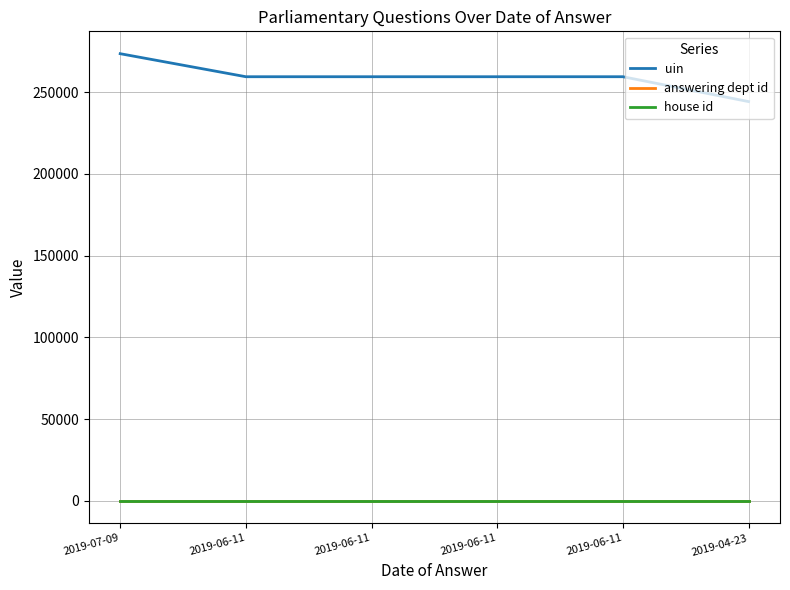

What is the total value across all series at 2019-04-23?

244207